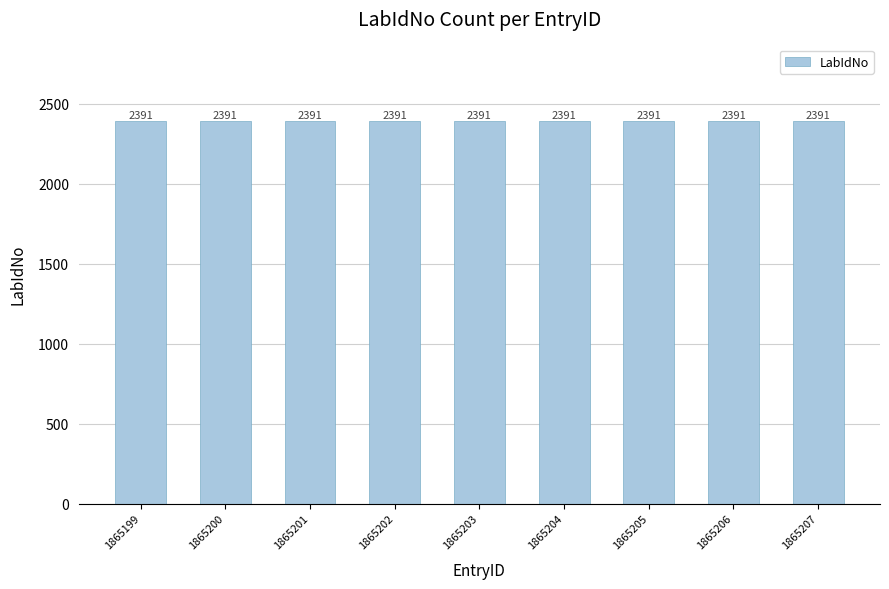

Does the chart contain any negative values?

No